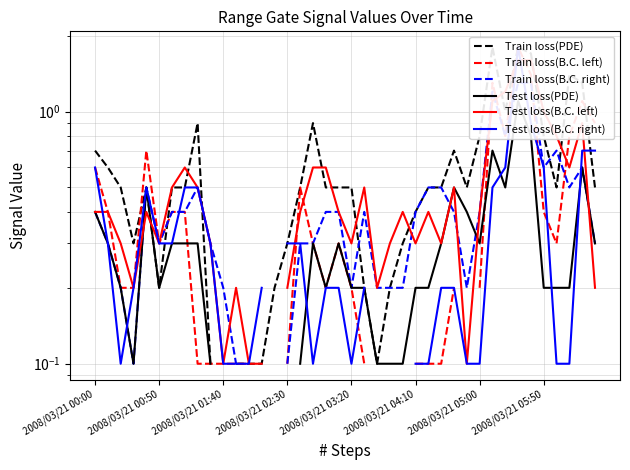

What are all the series names shown in the legend?

Train loss(PDE), Train loss(B.C. left), Train loss(B.C. right), Test loss(PDE), Test loss(B.C. left), Test loss(B.C. right)